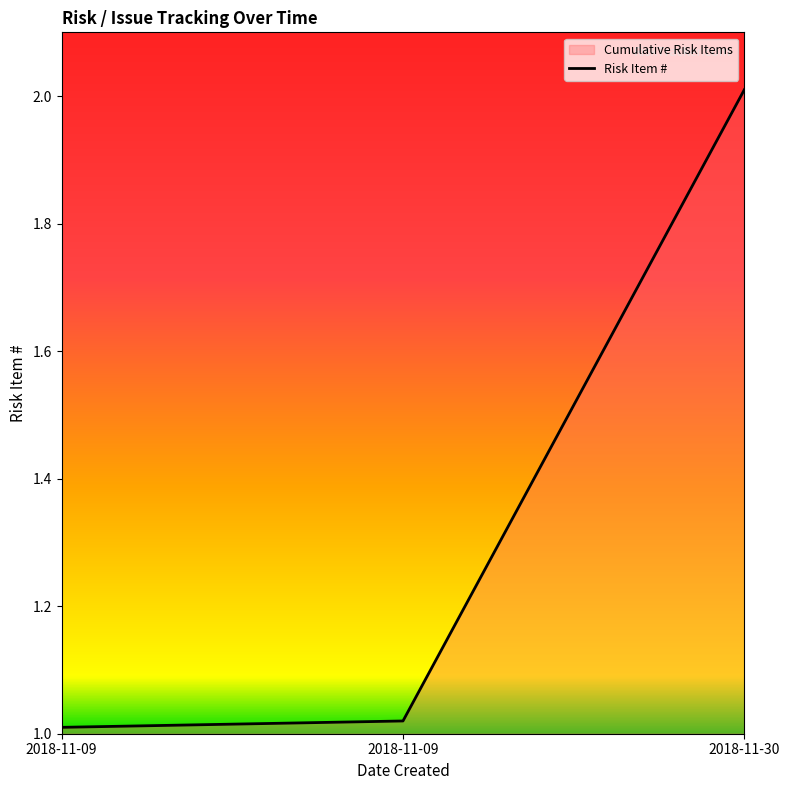

What is the value of the 3rd point from the left?

2.0